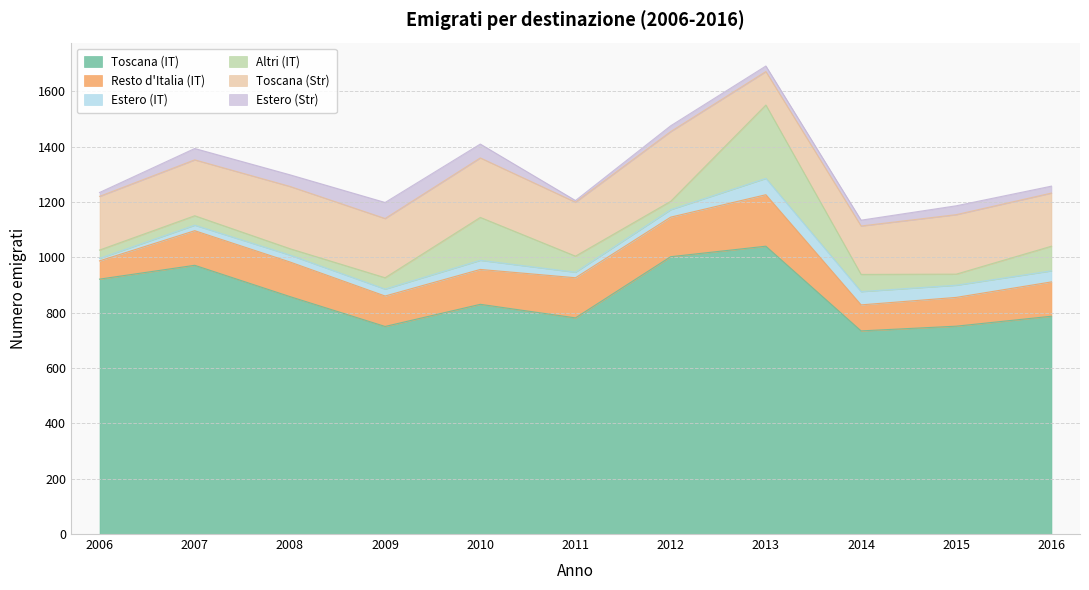

What is the sum of the Estero (Str) values at 2011 and 2012?

27